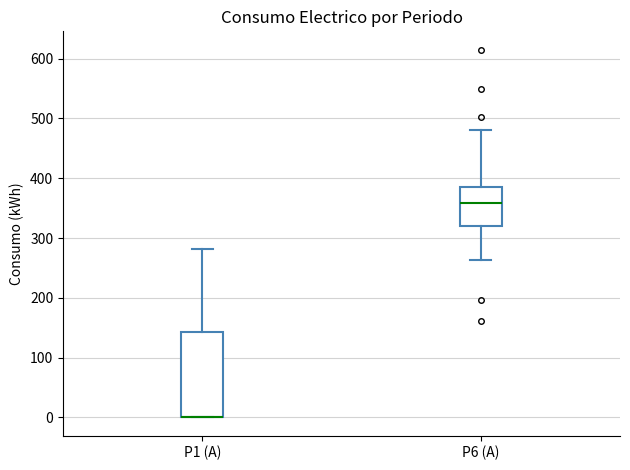

Reading left to right, read every box against the y-axis: the position of its median line, the range the box covers, and the ends of its whiskers. The values are not printed on the chart, so give them approximately, as read against the axis.

P1 (A): median 0 (drawn on the box's lower edge), box 0 to 140, whiskers 0 to 280
P6 (A): median 360, box 320 to 390, whiskers 260 to 480